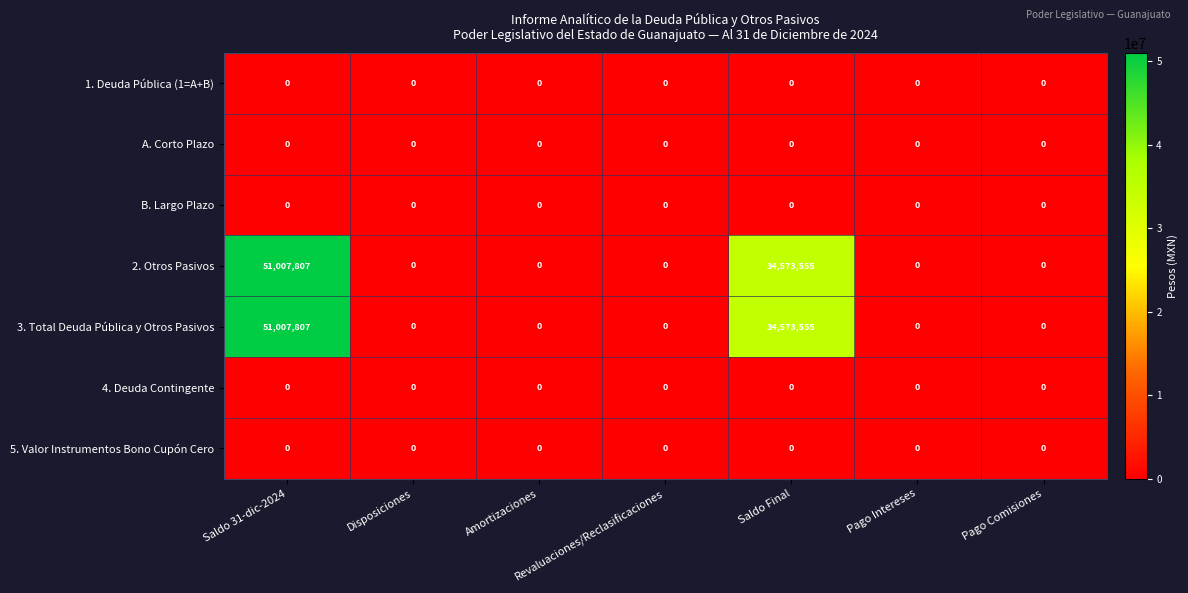

What is the maximum value shown in the chart?

51007807